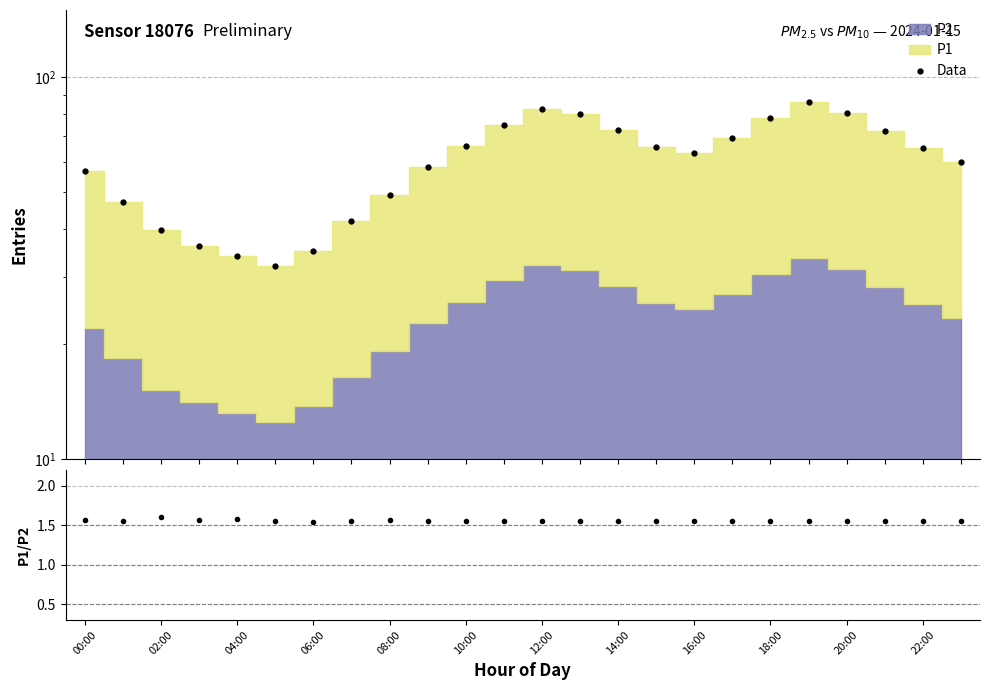

How many values in the Data series exceed 65?

12